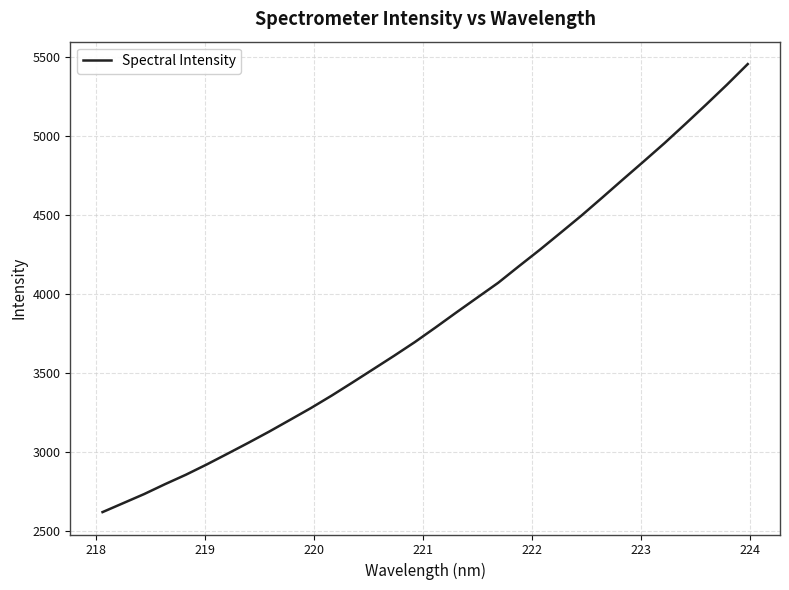

What is the difference between the maximum and minimum values?

2837.6